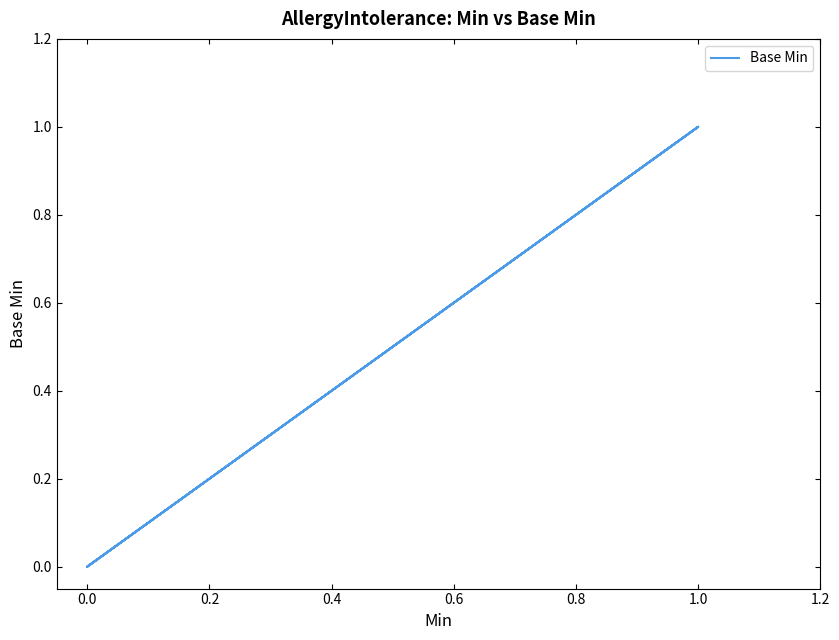

How many lines are shown in the chart?

1